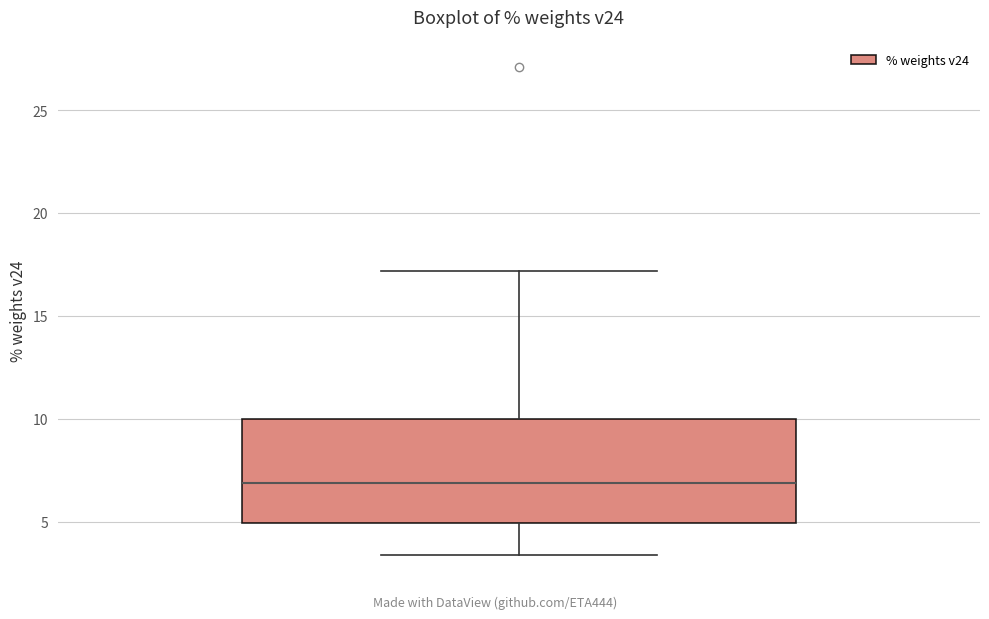

Transcribe this box plot: give where the median line is, the range the box spans, and where the two whiskers end, as read against the y-axis. The values are not printed on the chart, so give them approximately, as read against the axis.

median 7.0, box 5.0 to 10.0, whiskers 3.5 to 17.0